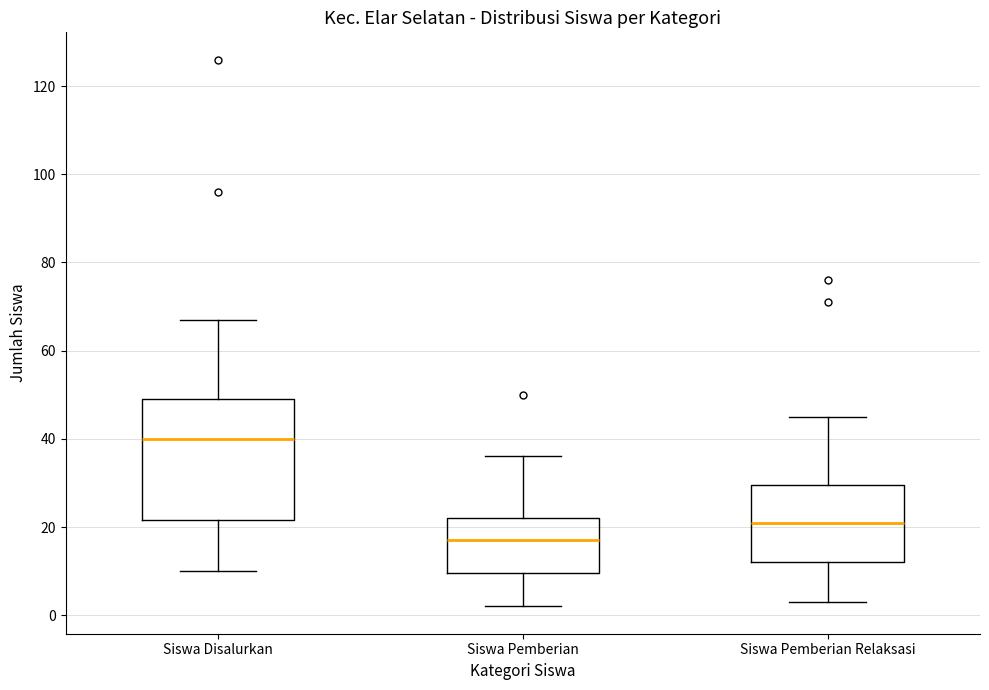

Which box has the lowest median line?

Siswa Pemberian